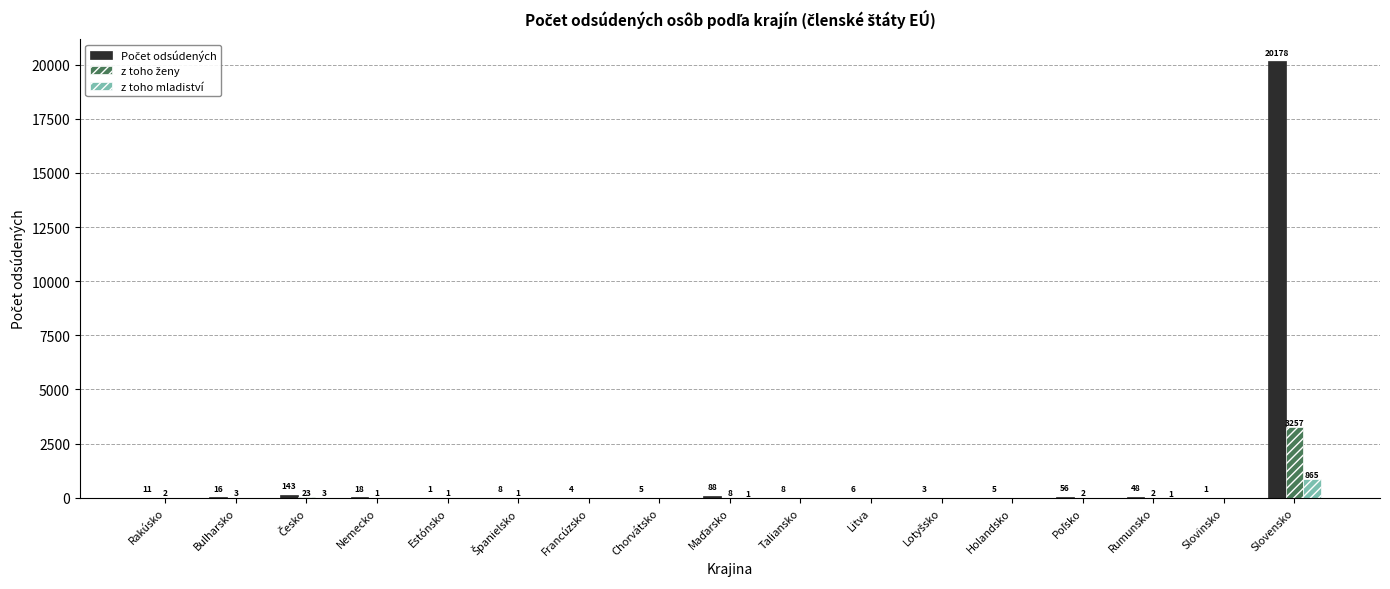

What is the greatest value displayed?

20178